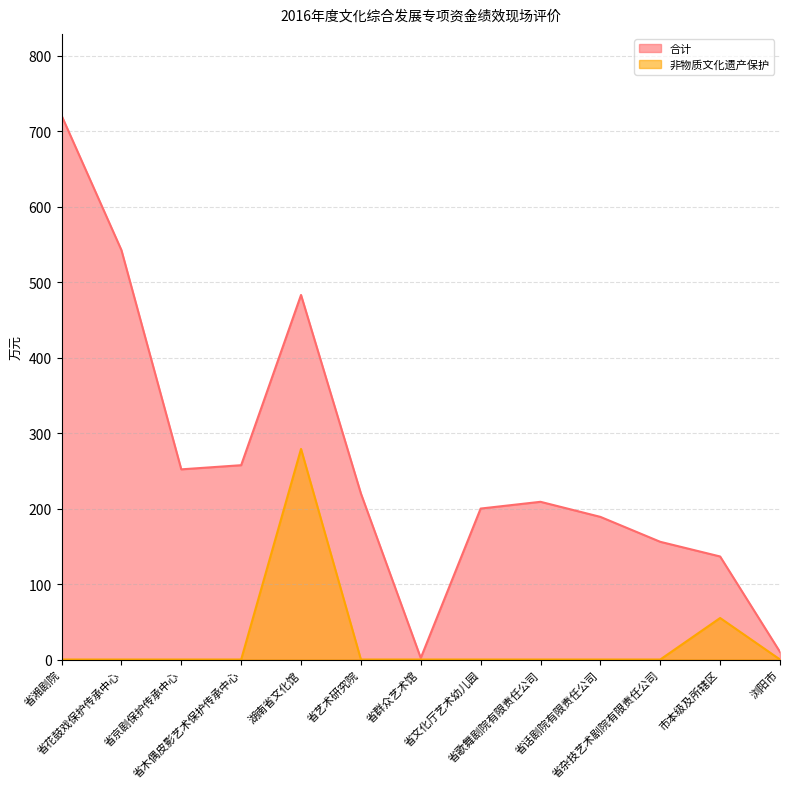

What is the difference between the second highest and minimum values in the 非物质文化遗产保护 series?

55.0